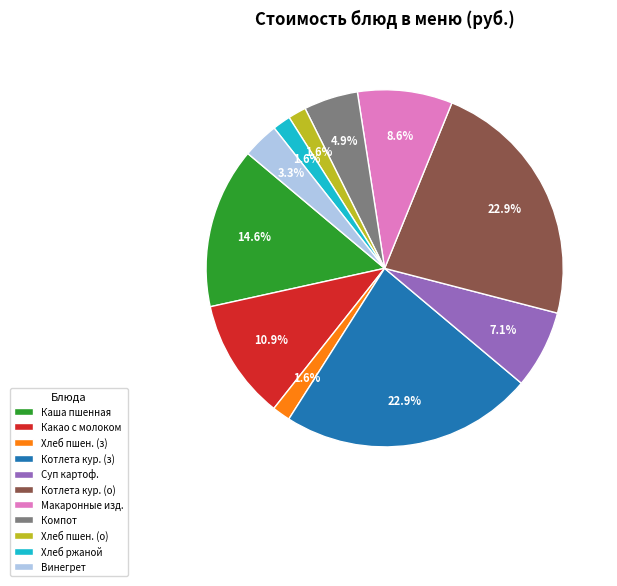

Combined, what portion of the pie is Хлеб пшен. (з) and Суп картоф.?

8.7%